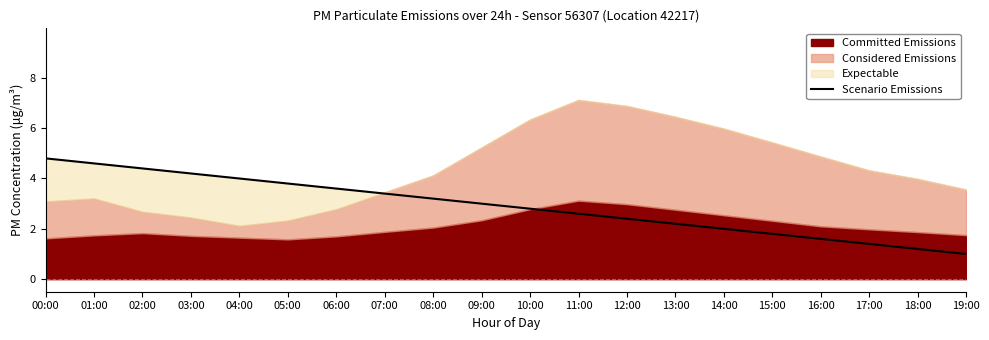

What is the difference between the maximum and minimum values?

3.8